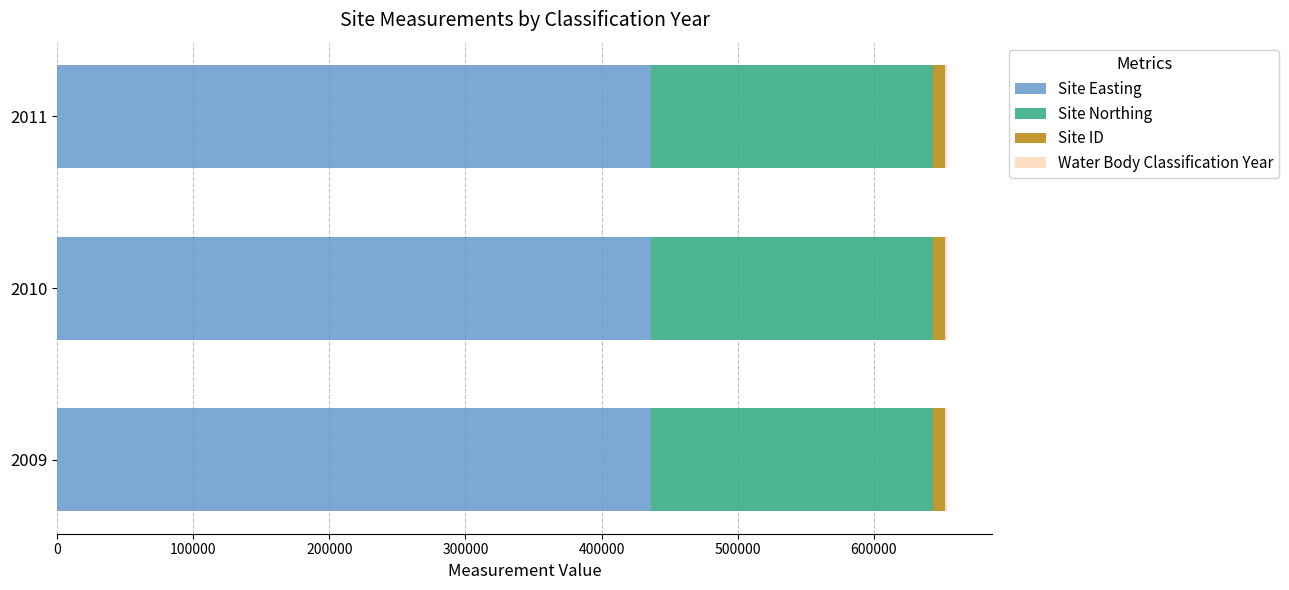

What is the maximum value for Site Easting?

436684